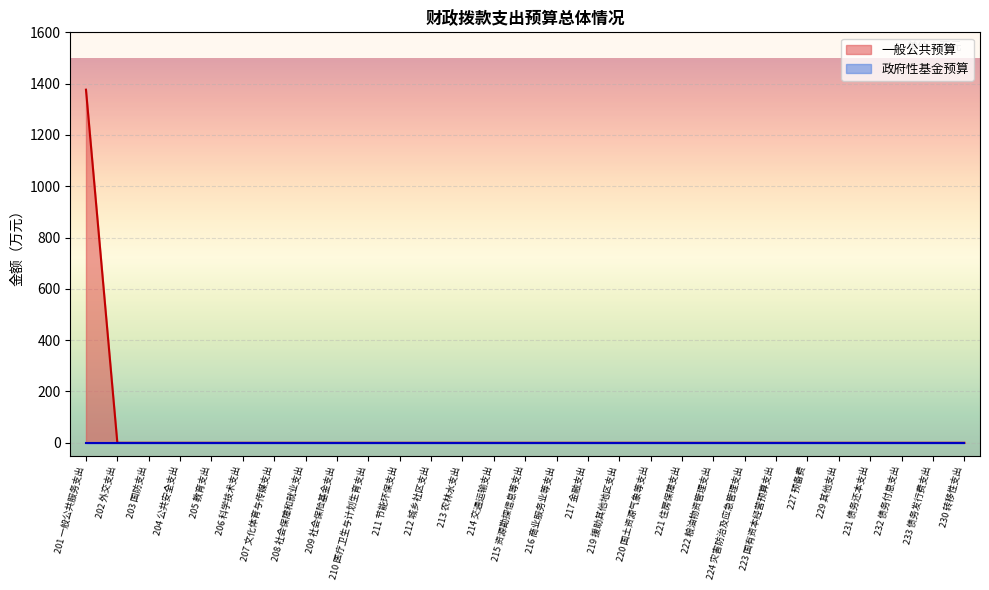

List the labels in order of value, largest first.

201 一般公共服务支出, 202 外交支出, 203 国防支出, 204 公共安全支出, 205 教育支出, 206 科学技术支出, 207 文化体育与传媒支出, 208 社会保障和就业支出, 209 社会保险基金支出, 210 医疗卫生与计划生育支出, 211 节能环保支出, 212 城乡社区支出, 213 农林水支出, 214 交通运输支出, 215 资源勘探信息等支出, 216 商业服务业等支出, 217 金融支出, 219 援助其他地区支出, 220 国土资源气象等支出, 221 住房保障支出, 222 粮油物资管理支出, 224 灾害防治及应急管理支出, 223 国有资本经营预算支出, 227 预备费, 229 其他支出, 231 债务还本支出, 232 债务付息支出, 233 债务发行费支出, 230 转移性支出